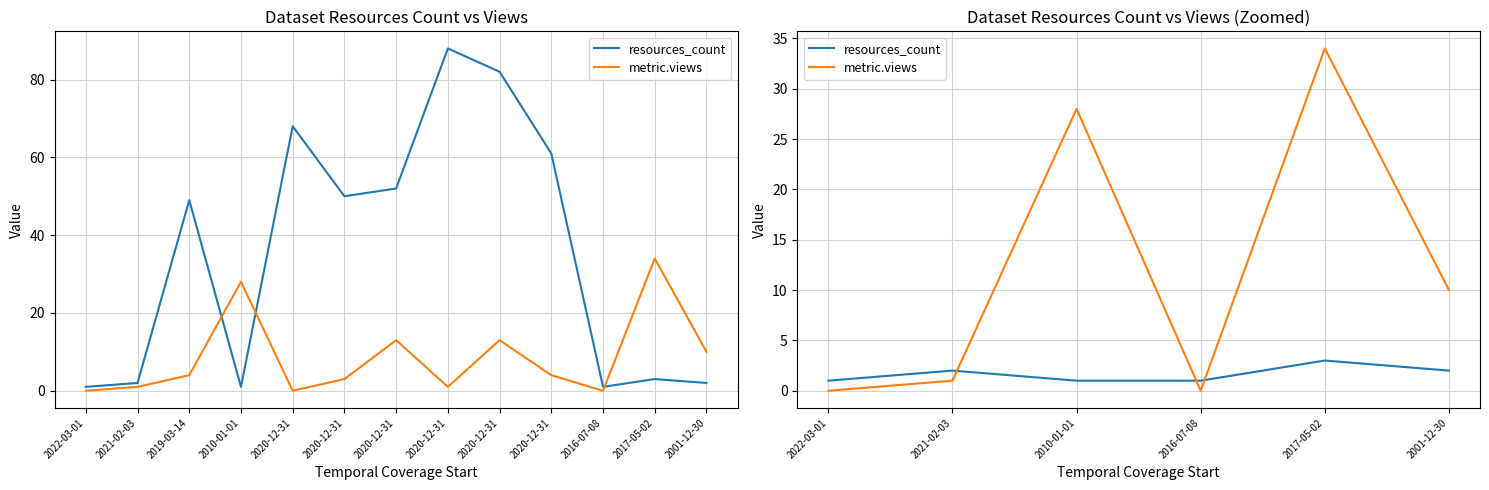

In resources_count, how many points are higher than both neighbors (excluding endpoints)?

2